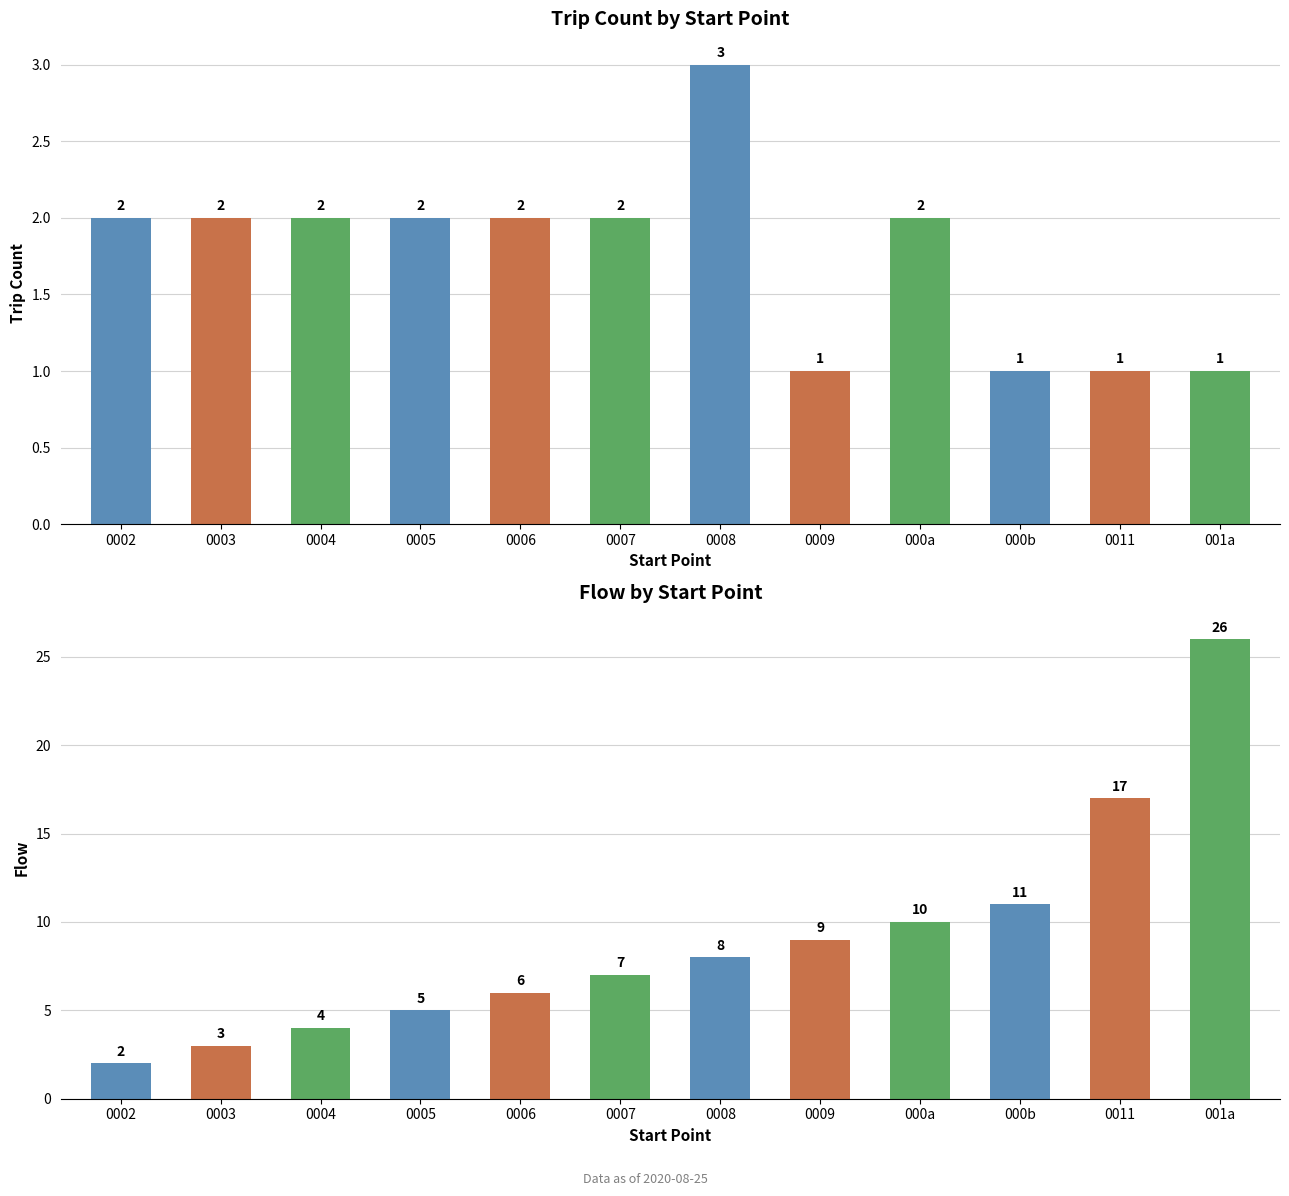

What position from the left is 0011?

11